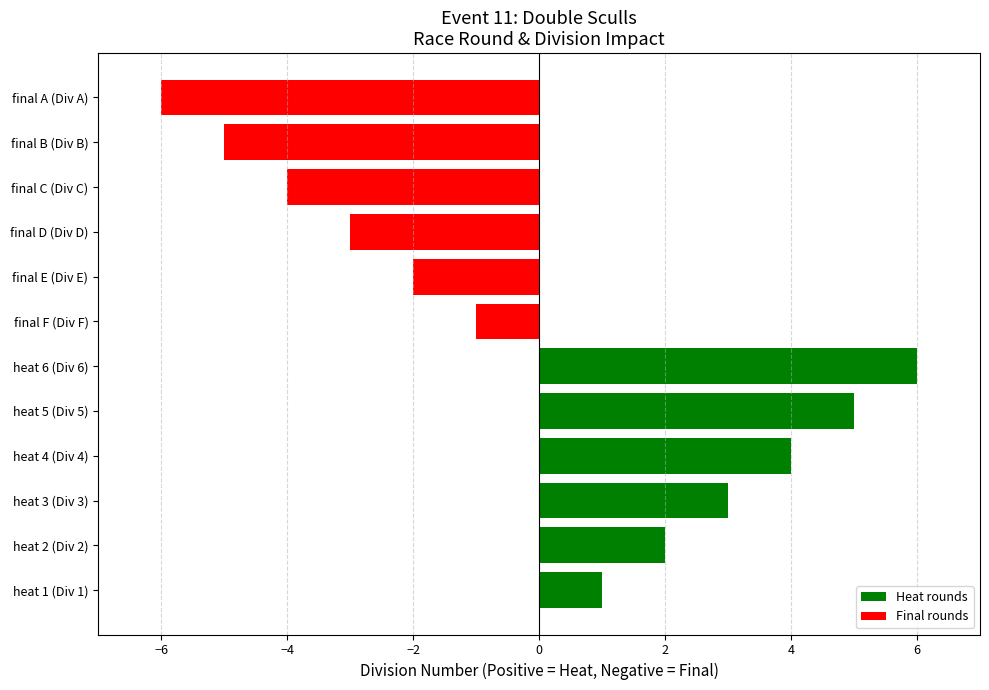

How many values are below zero?

6